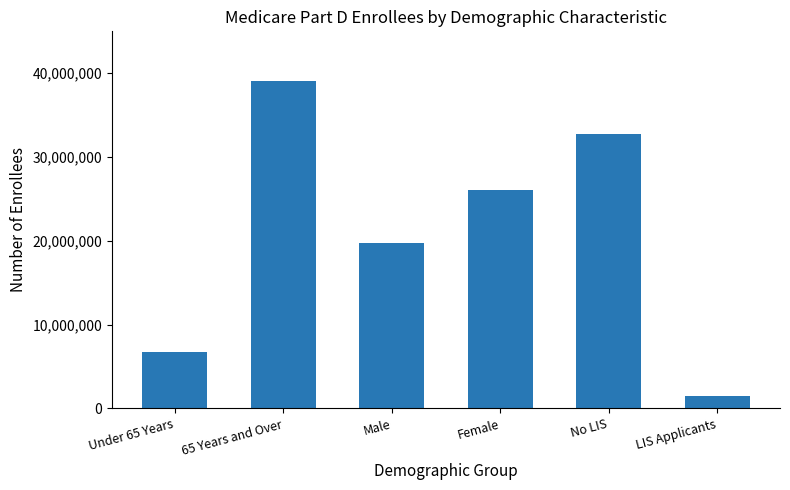

What is the difference between the maximum and minimum values?

37627346